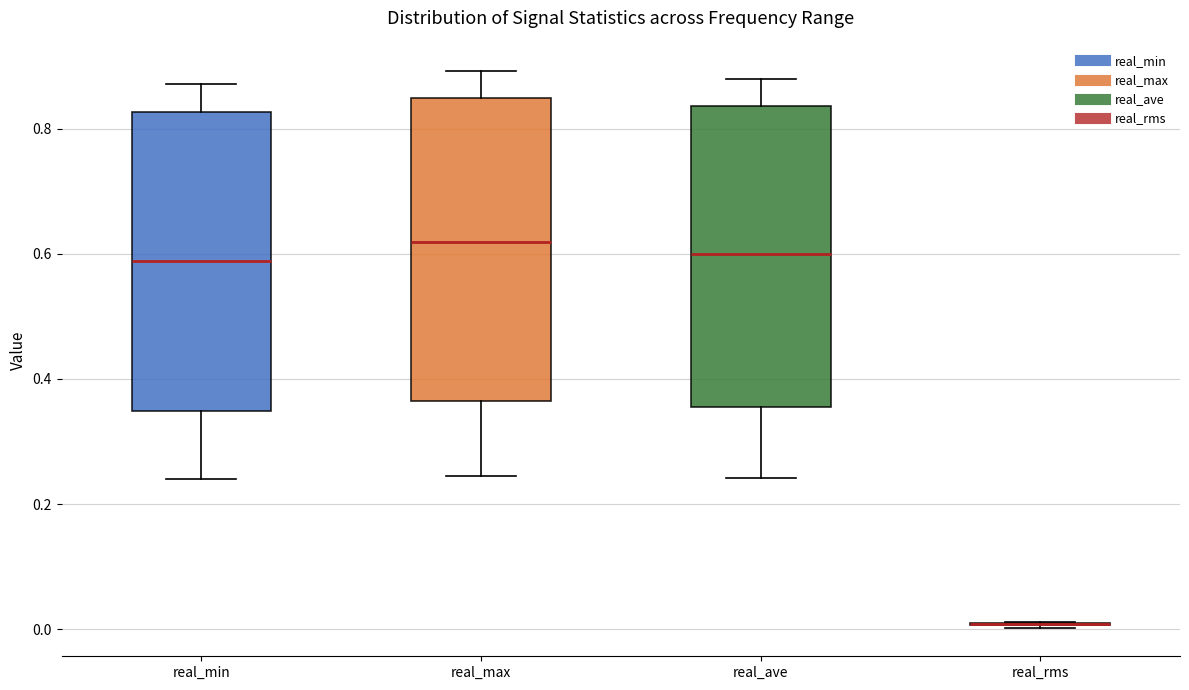

Where does the upper whisker of the box for real_max end on the y-axis? The values are not printed on the chart, so give them approximately, as read against the axis.

0.90